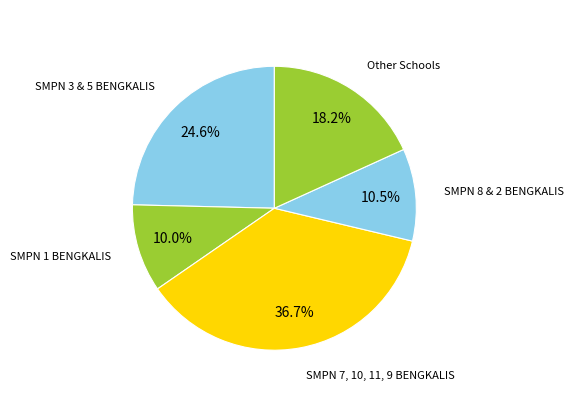

Count the number of slices in the pie.

5